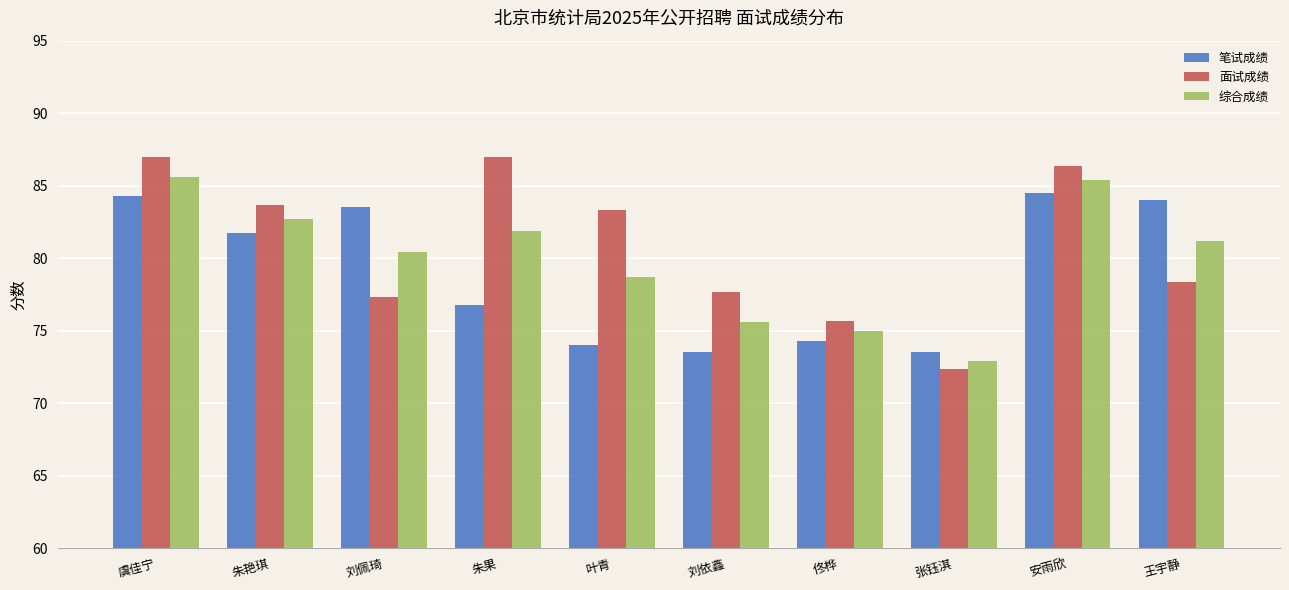

Rank the series by their average value, from highest to lowest.

面试成绩, 综合成绩, 笔试成绩